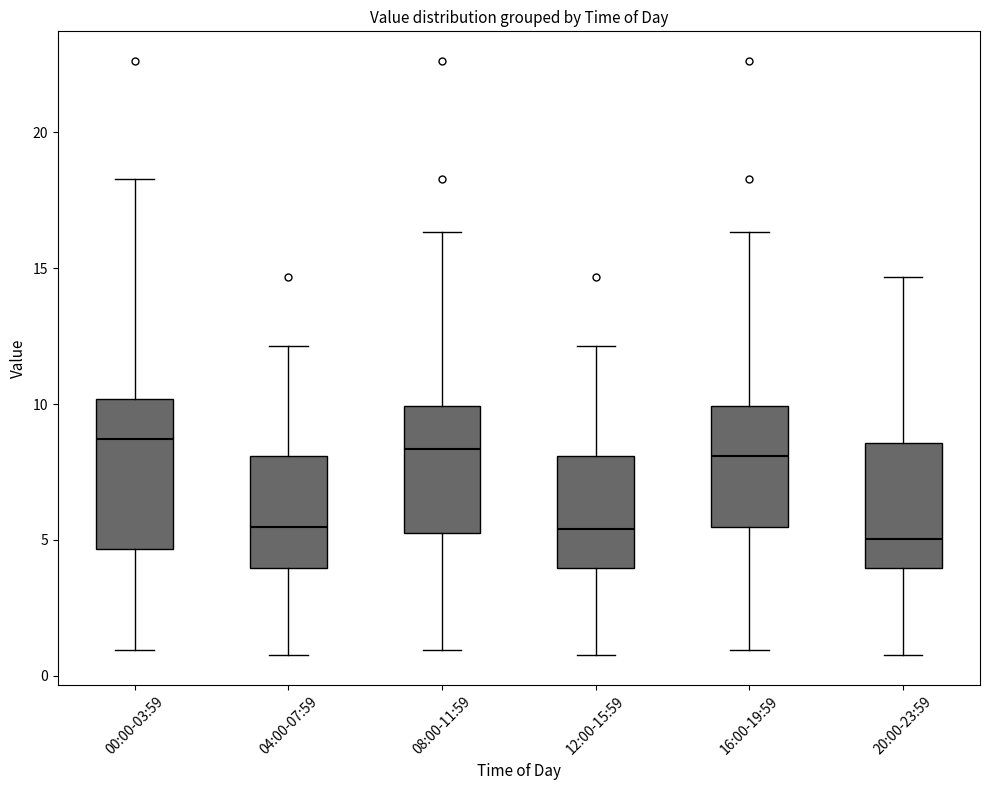

Comparing the boxes themselves (not the whiskers), which one is the tallest?

00:00-03:59